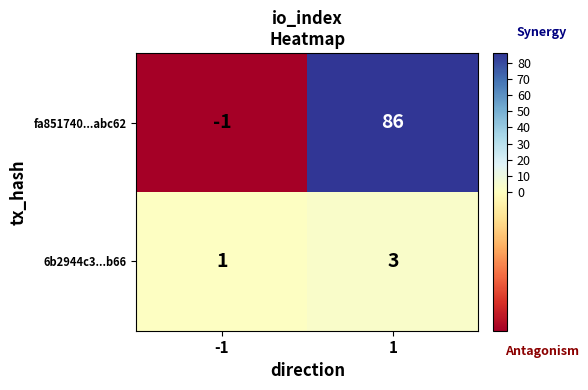

Reading left to right, transcribe all the data shown in this chart.

fa851740...abc62: -1=-1	1=86
6b2944c3...b66: -1=1	1=3